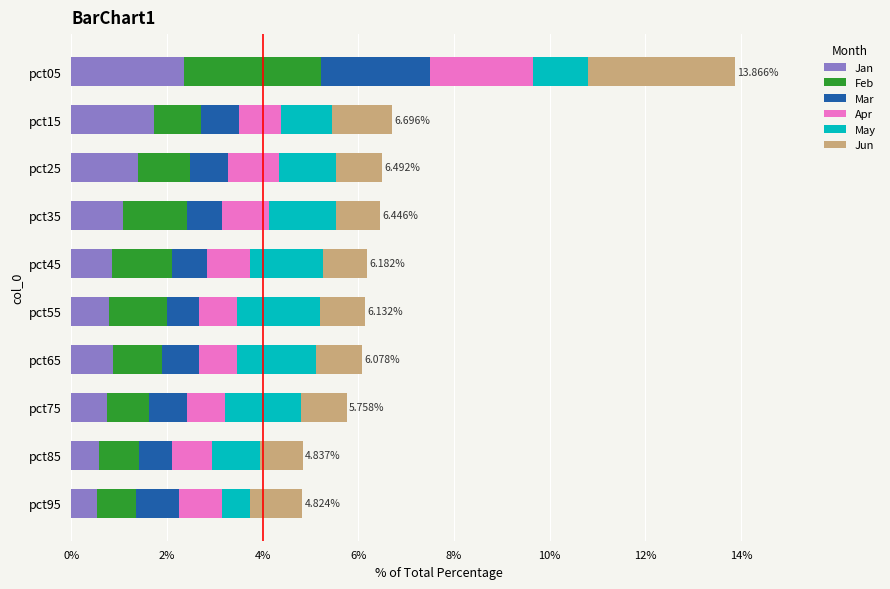

What is the total value across all series at pct85?

4.8